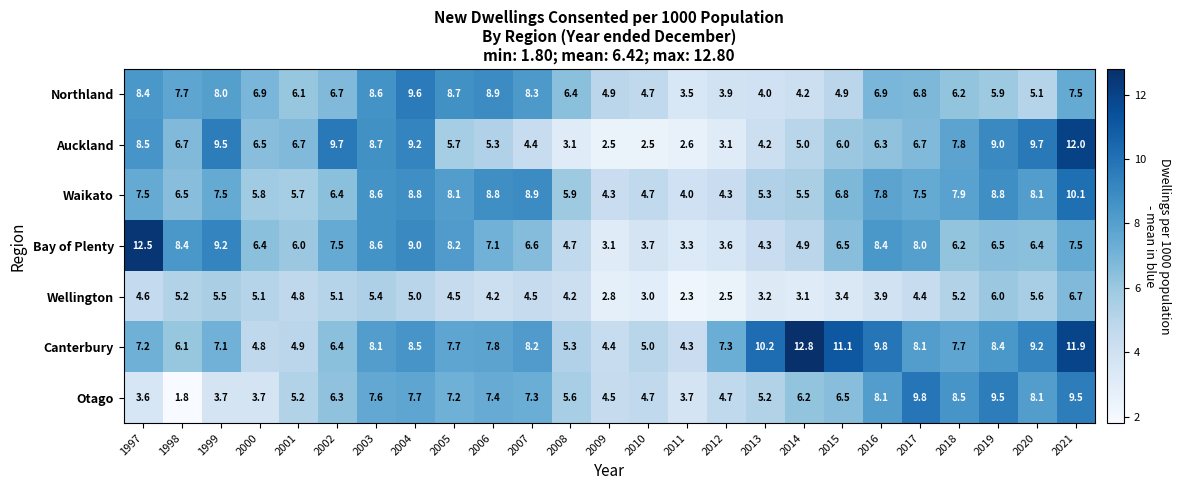

At how many categories does at least one series exceed 2?

25